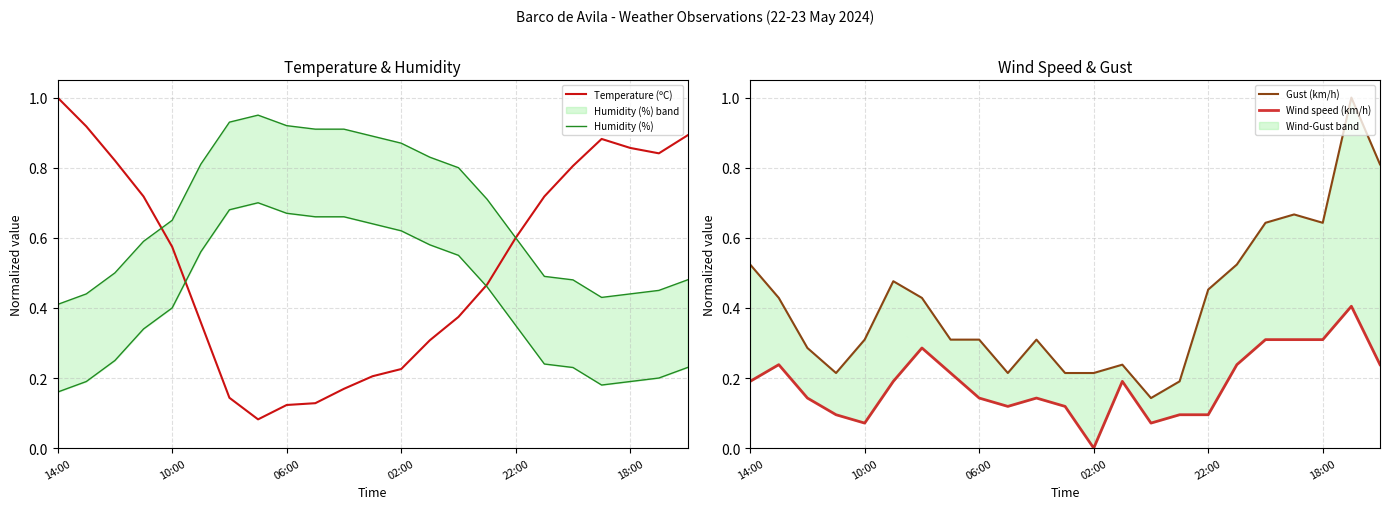

Is this an area chart (filled region under the line)?

No